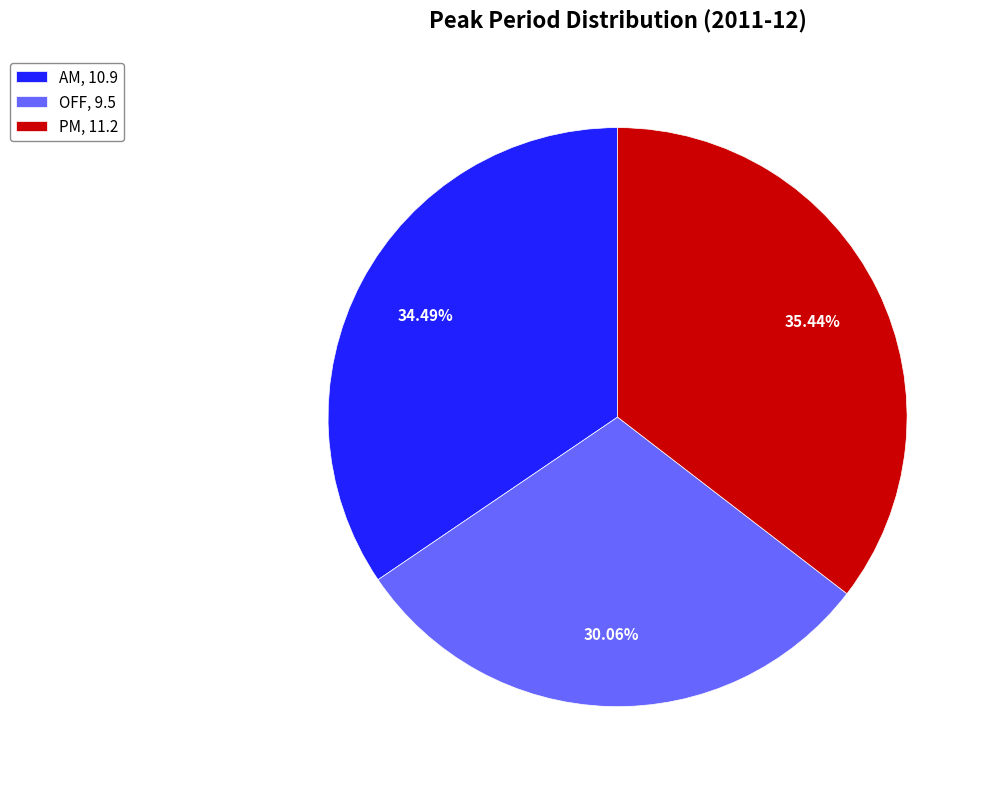

What is the largest slice in the pie chart?

PM